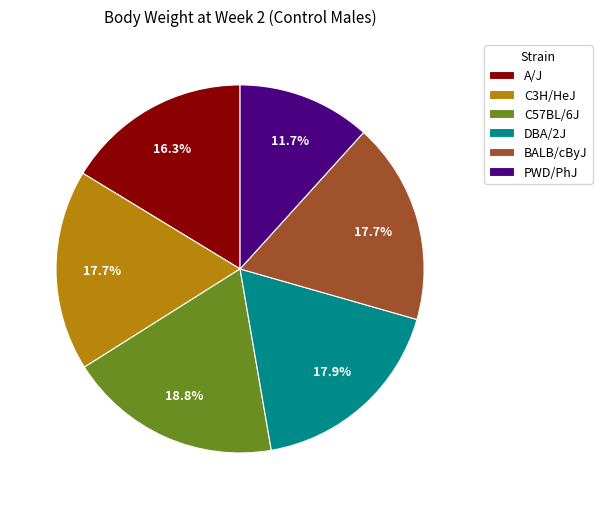

To the nearest percent, what is the difference between the largest and smallest slice percentages?

7%